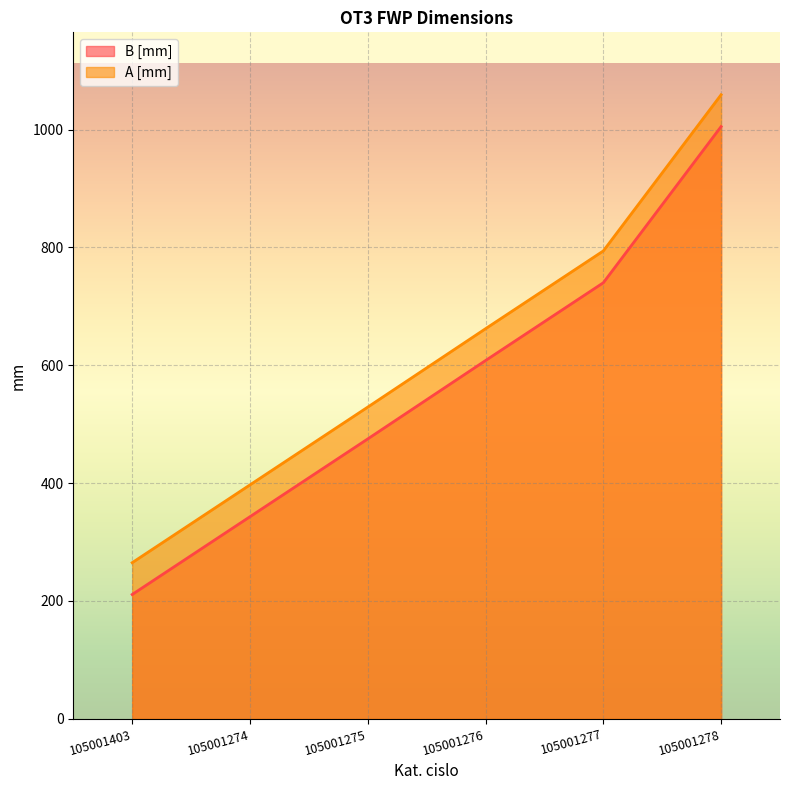

Which series has the widest spread of values?

B [mm]